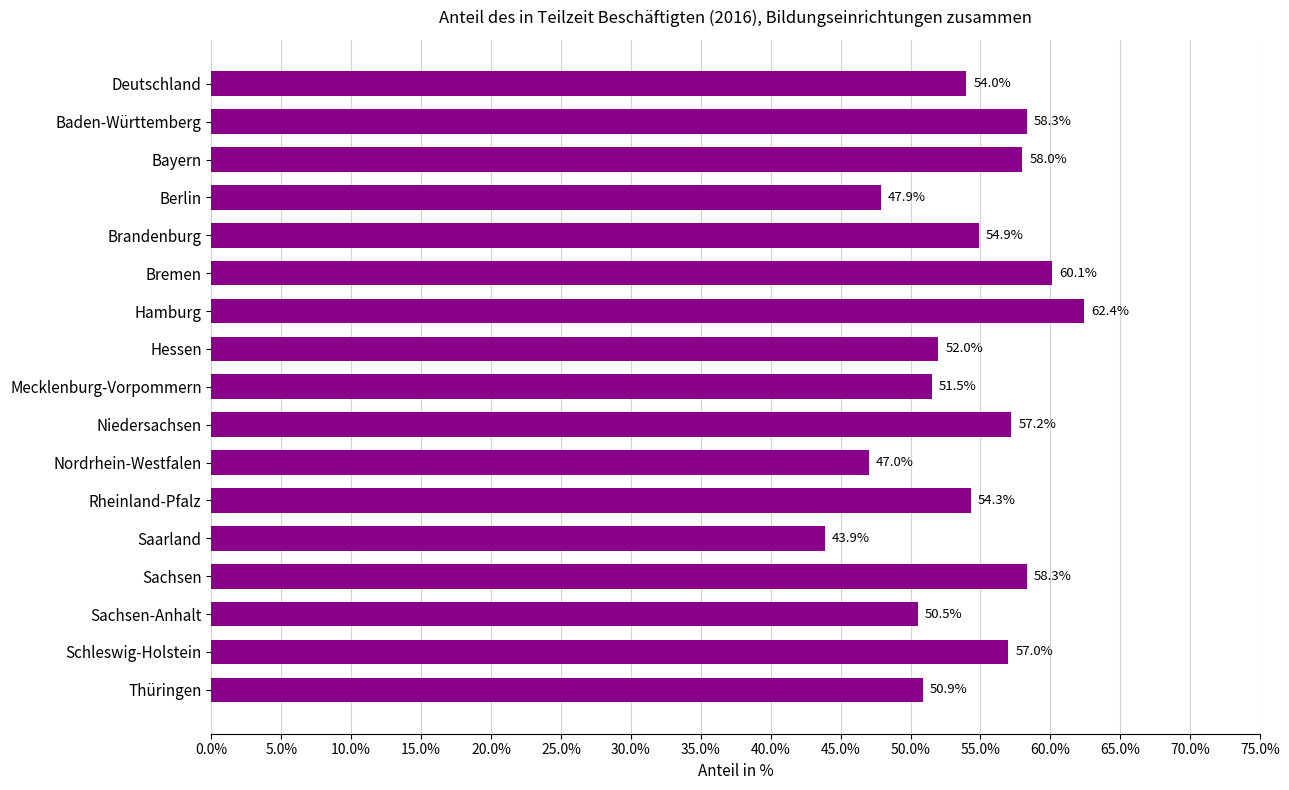

Is it true that the value at Thüringen is 50.9?

True